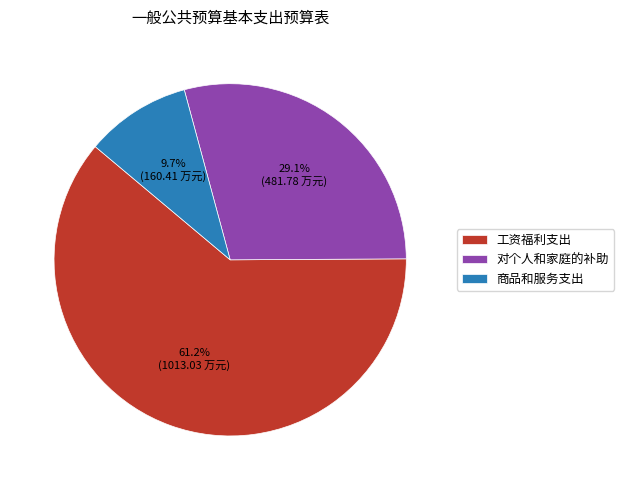

How many slices are in this pie chart?

3